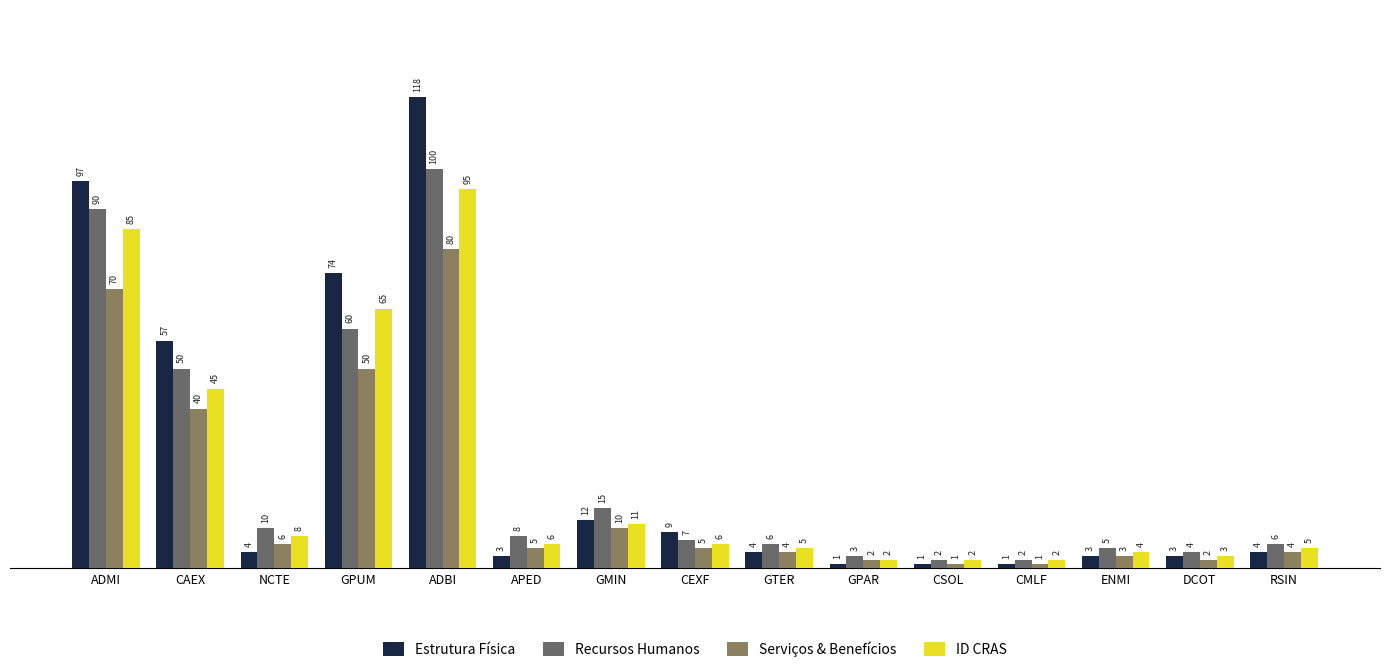

What is the maximum value shown in the chart?

118